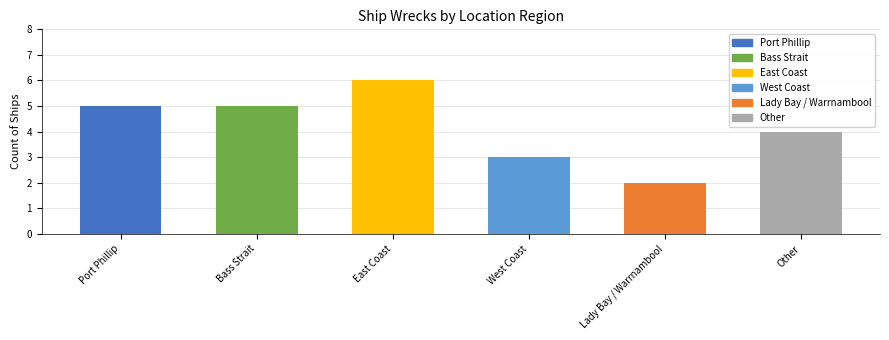

Rank the categories by value from highest to lowest.

East Coast, Port Phillip, Bass Strait, Other, West Coast, Lady Bay / Warrnambool